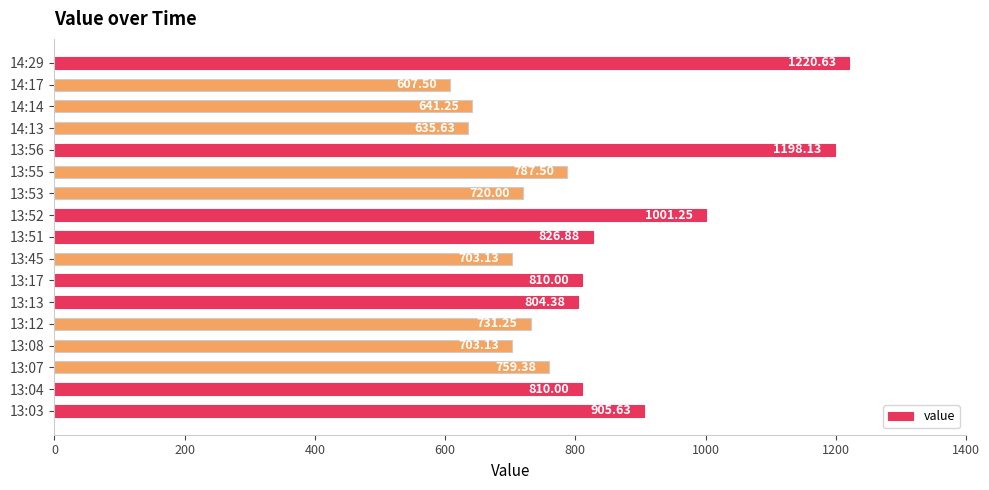

At which category does the chart reach its peak across all series?

14:29